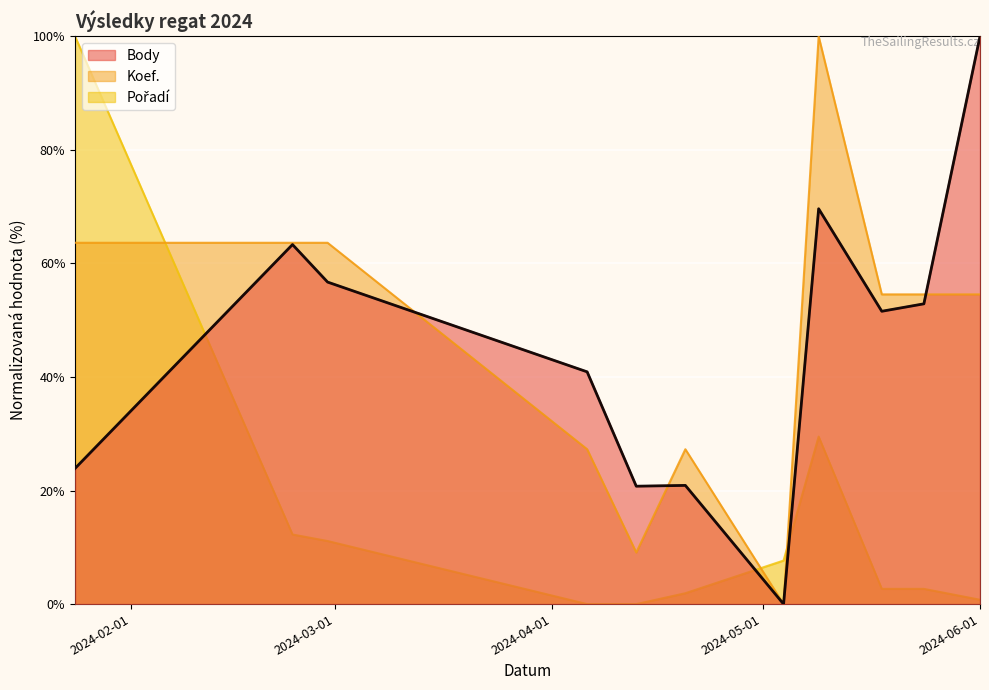

At which label is Body closest to 50?

2024-05-18